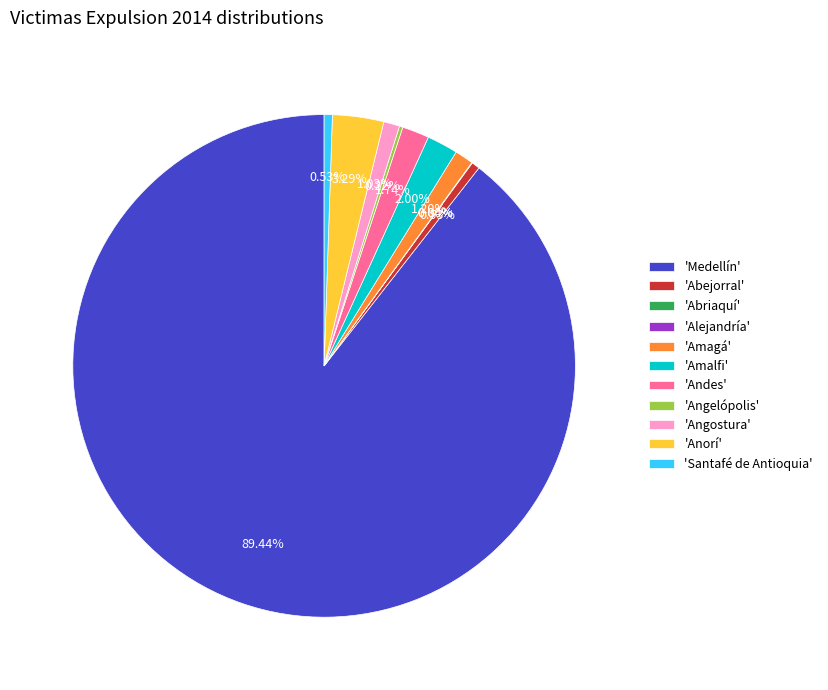

To the nearest percent, what is the difference between the Alejandría and Amagá slice percentages?

1%